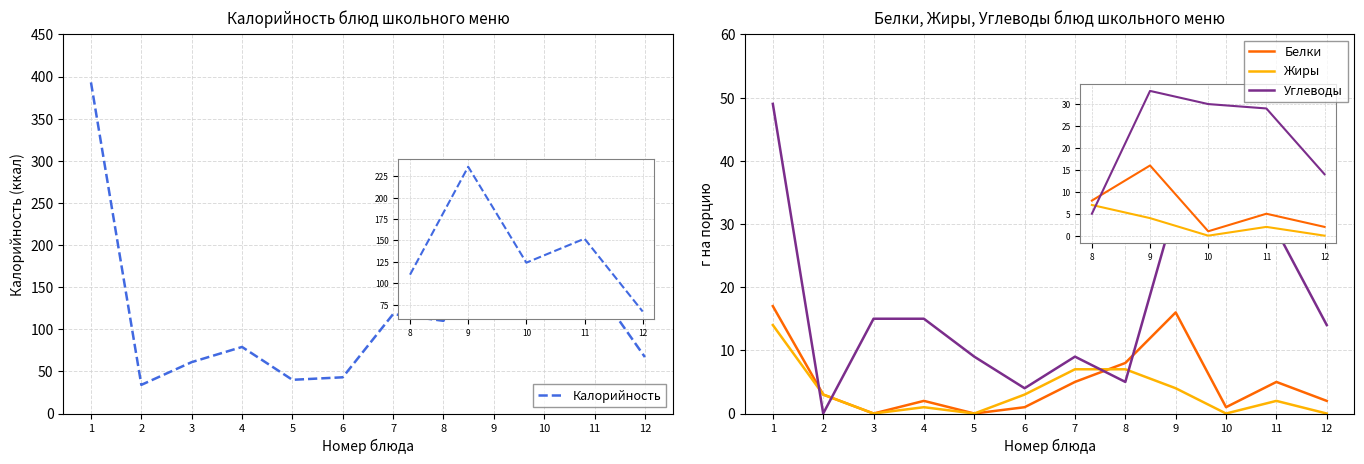

At which category does Белки reach its first local valley?

3